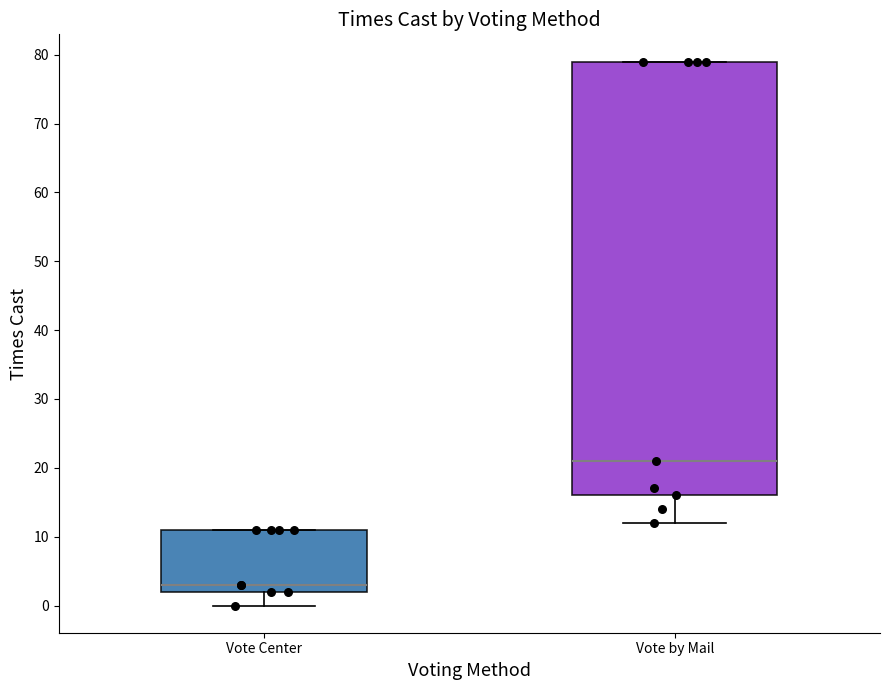

Which box's median line is the lowest?

Vote Center